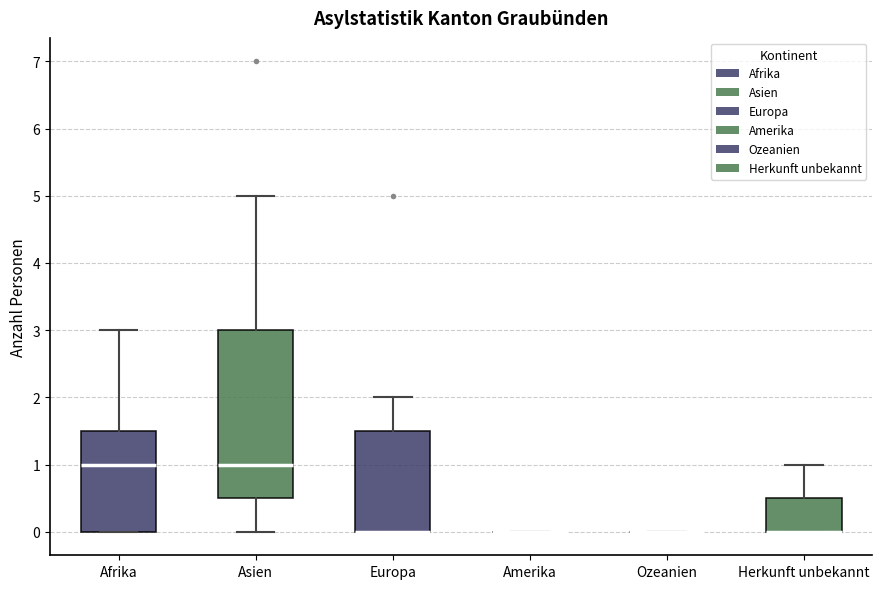

Which box is the tallest, from its lower edge to its upper edge?

Asien